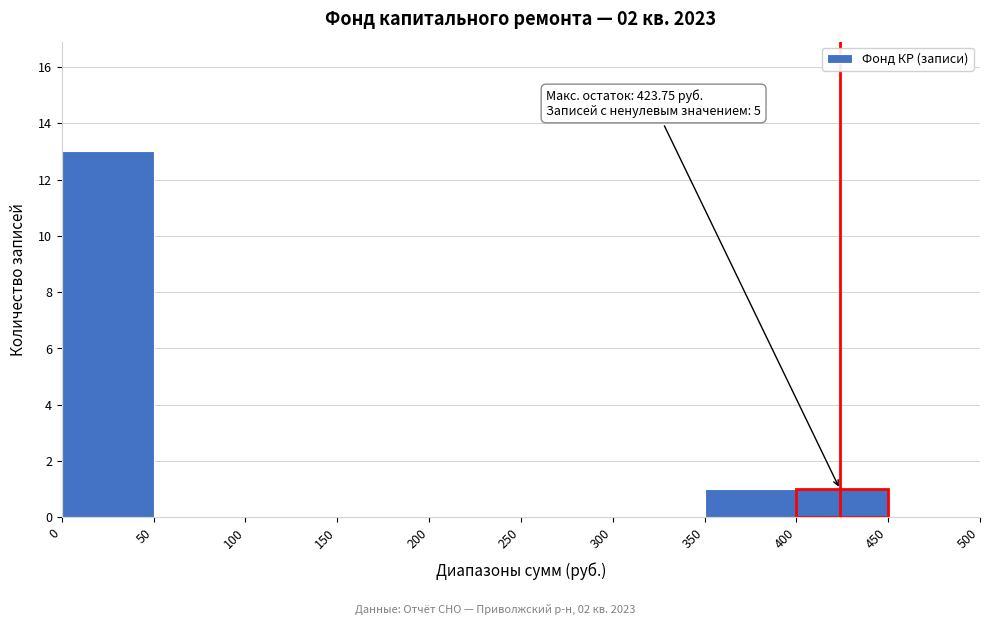

Which range on the x-axis has the tallest bar?

0 to 50